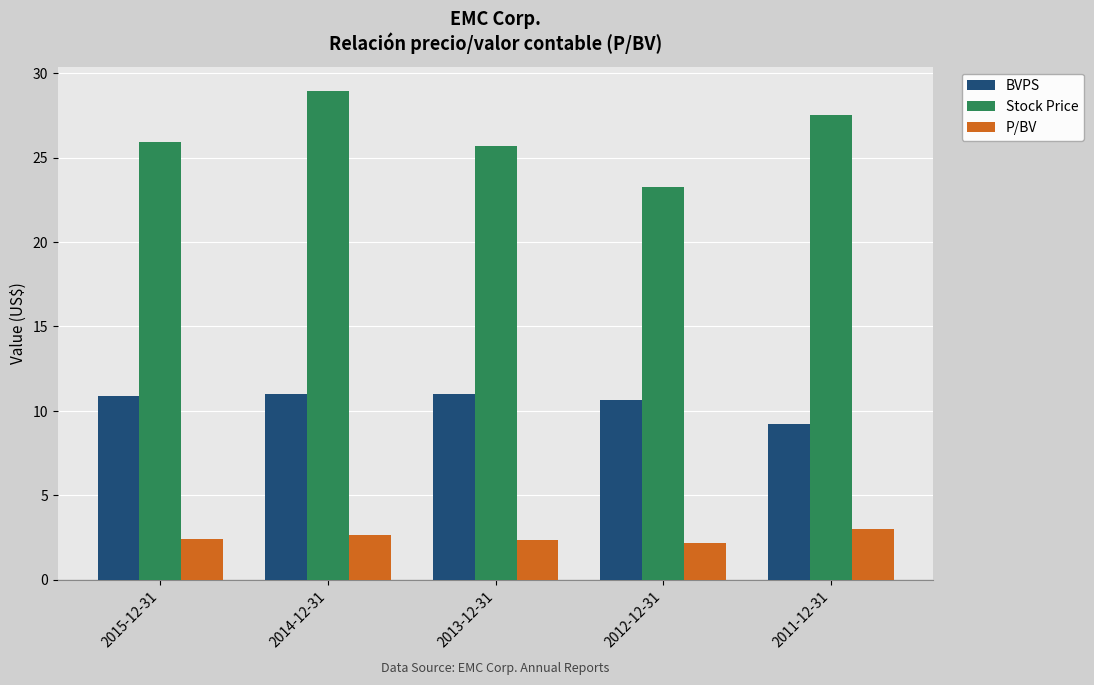

At how many categories does at least one series exceed 12?

5